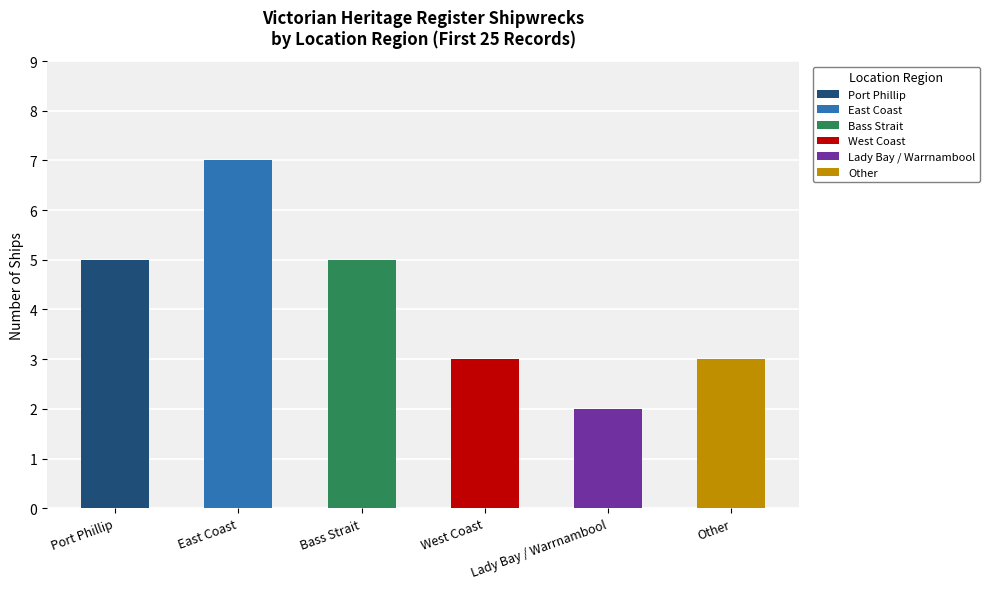

Reading left to right, transcribe all the data shown in this chart.

Port Phillip=5	East Coast=7	Bass Strait=5	West Coast=3	Lady Bay / Warrnambool=2	Other=3